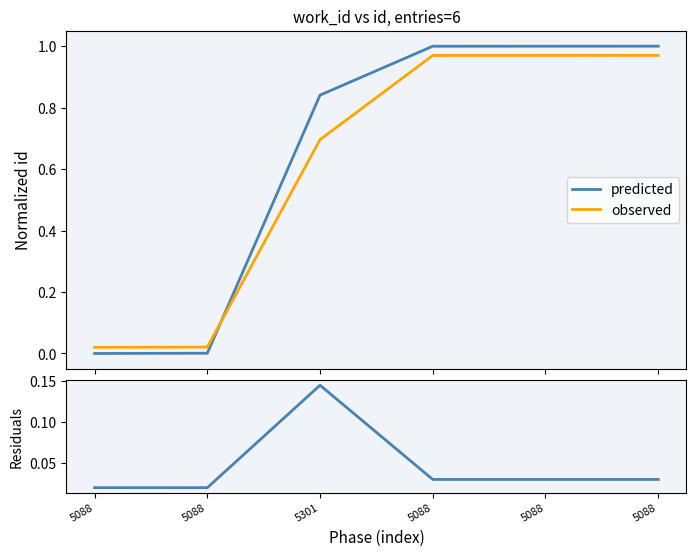

Reading left to right, what are all the values shown in this chart?

predicted: 5088=0.0	5088=0.0	5301=0.8	5088=1.0	5088=1.0	5088=1.0
observed: 5088=0.0	5088=0.0	5301=0.7	5088=1.0	5088=1.0	5088=1.0
residuals: 5088=0.0	5088=0.0	5301=0.1	5088=0.0	5088=0.0	5088=0.0